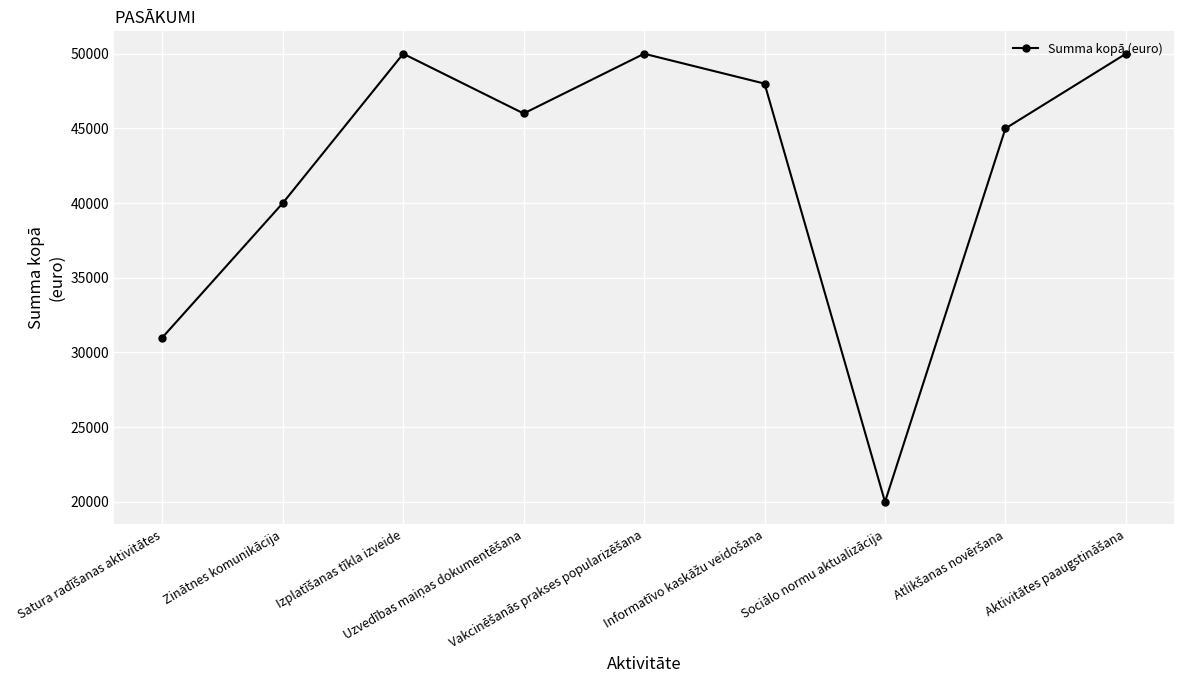

How many distinct data groups are displayed?

1